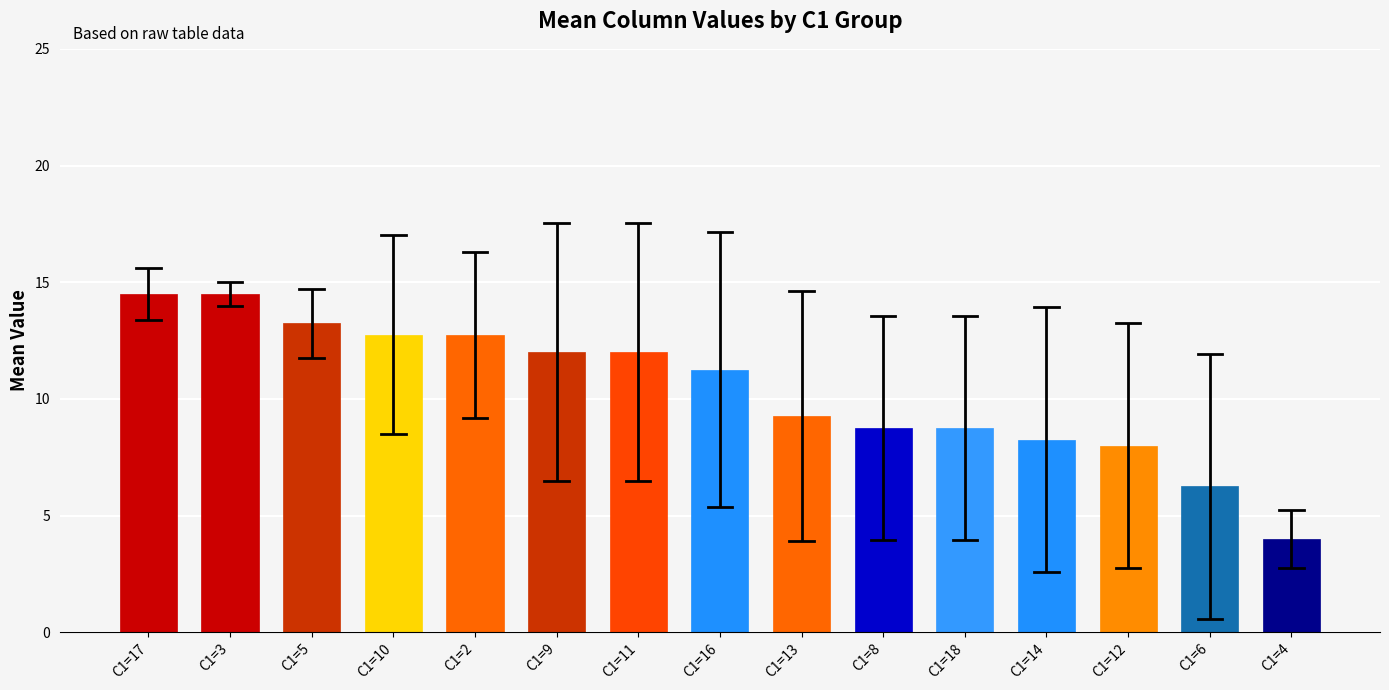

What is the smallest value displayed?

4.0